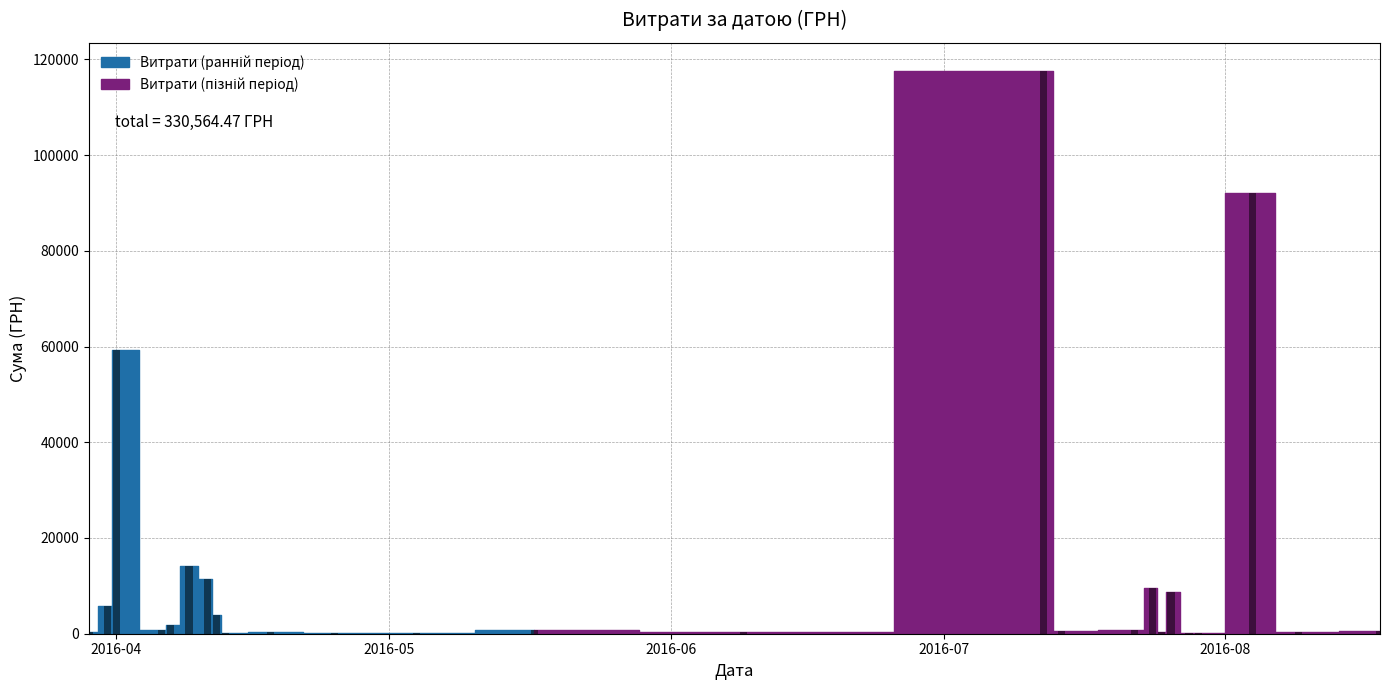

What is the greatest value displayed?

117568.8